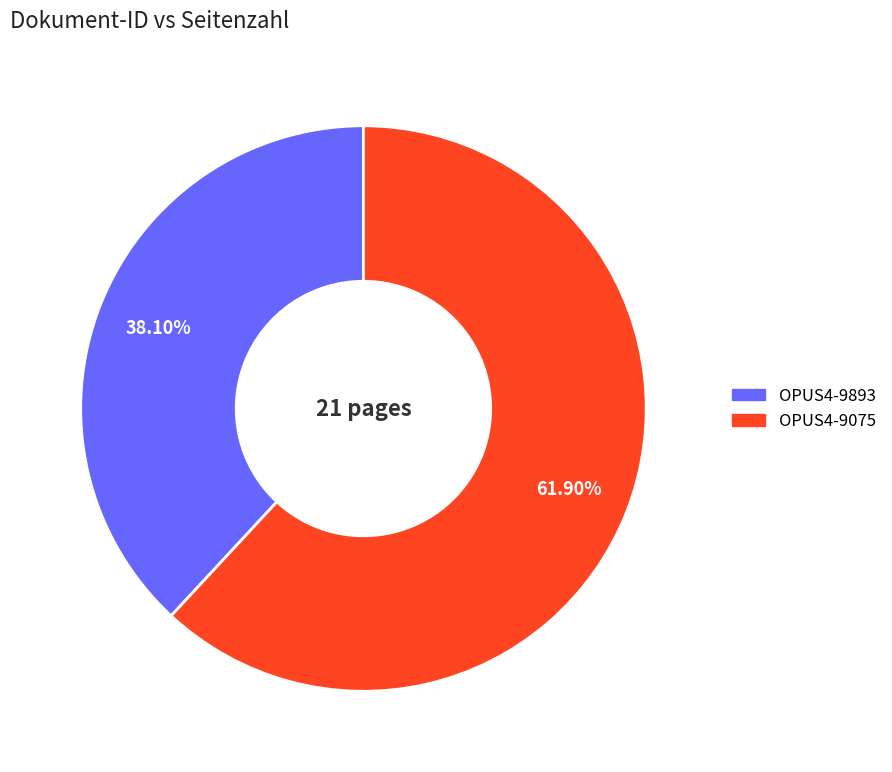

Combined, what portion of the pie is OPUS4-9893 and OPUS4-9075?

100.0%